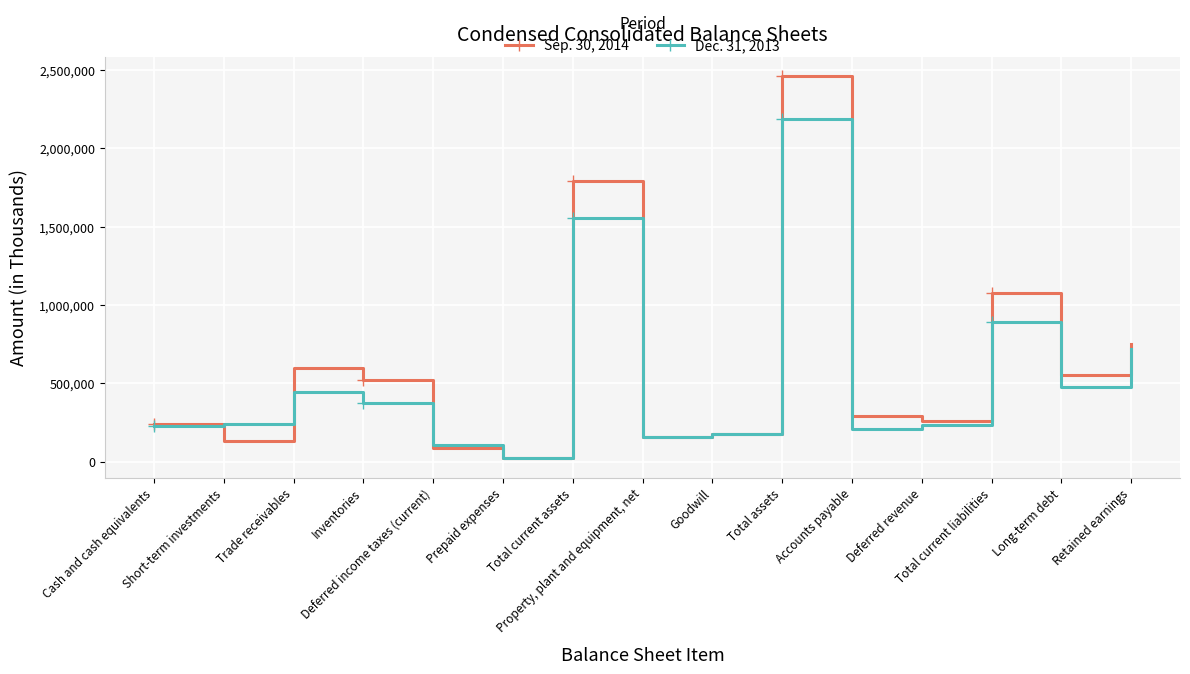

True or false: Dec. 31, 2013 has more than 0 points higher than both neighbors.

True